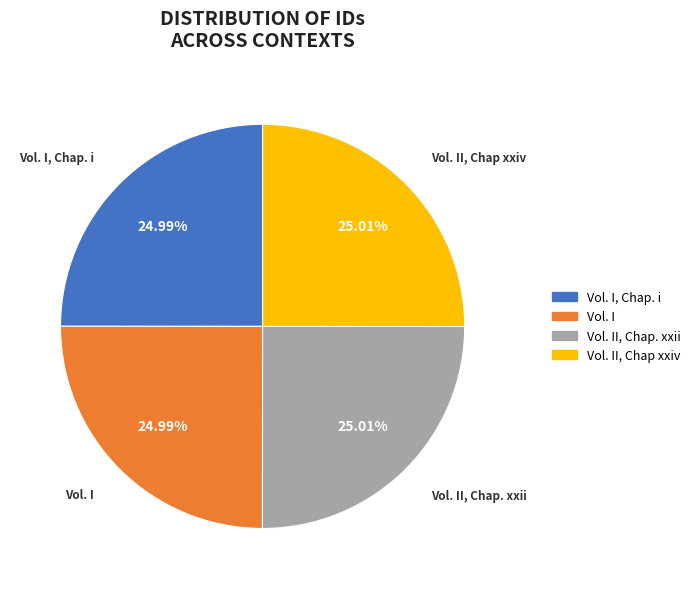

How many segments does this pie chart have?

4